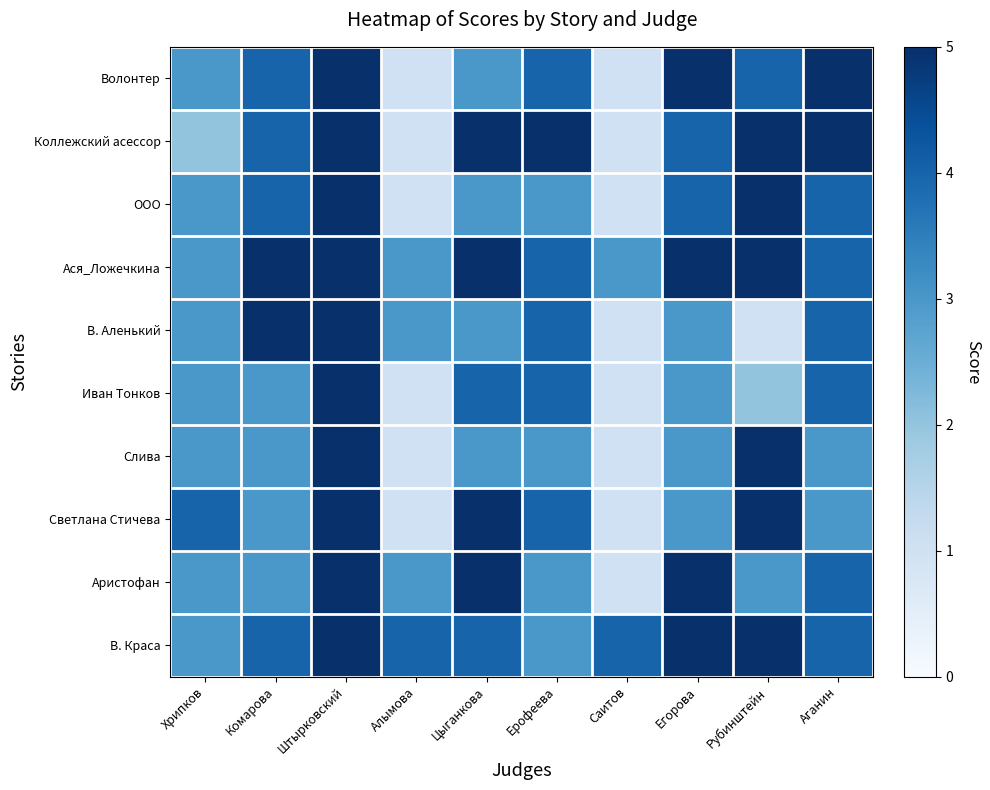

How many data points does each series have?

10